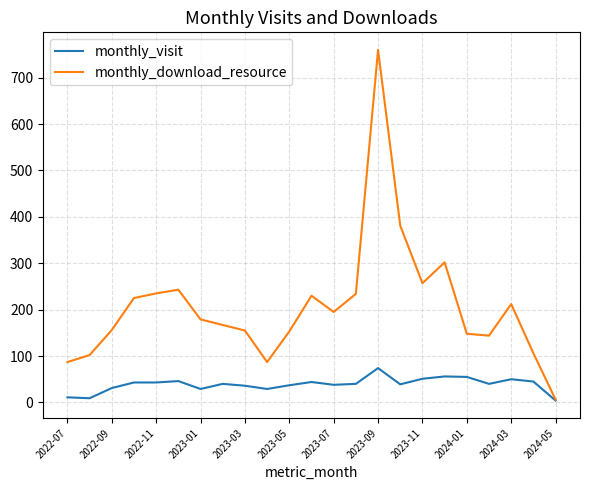

In monthly_download_resource, how many points are lower than both neighbors (excluding endpoints)?

4